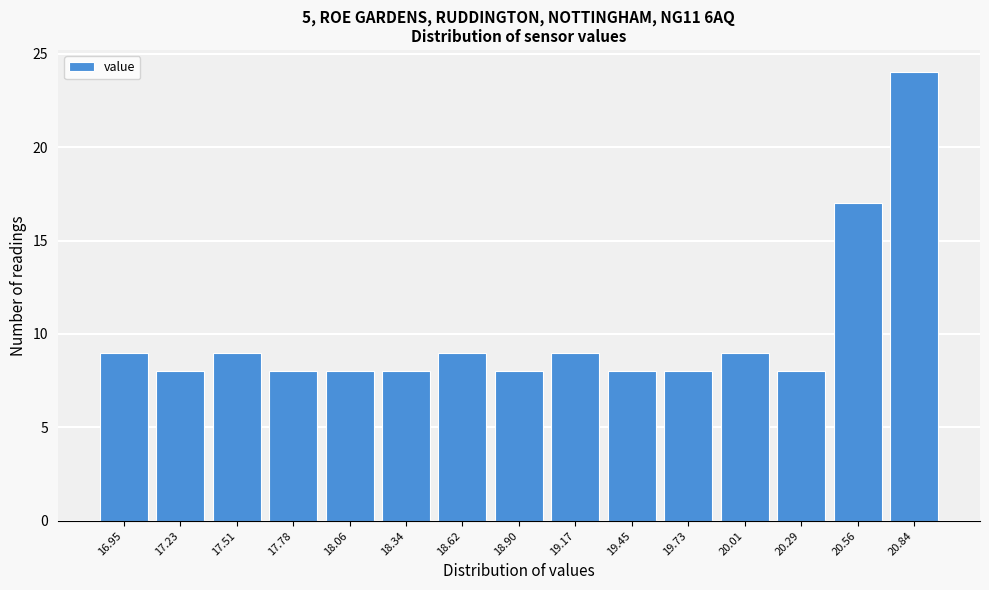

Reading left to right, transcribe all the data shown in this chart.

16.95=9	17.23=8	17.51=9	17.78=8	18.06=8	18.34=8	18.62=9	18.90=8	19.17=9	19.45=8	19.73=8	20.01=9	20.29=8	20.56=17	20.84=24